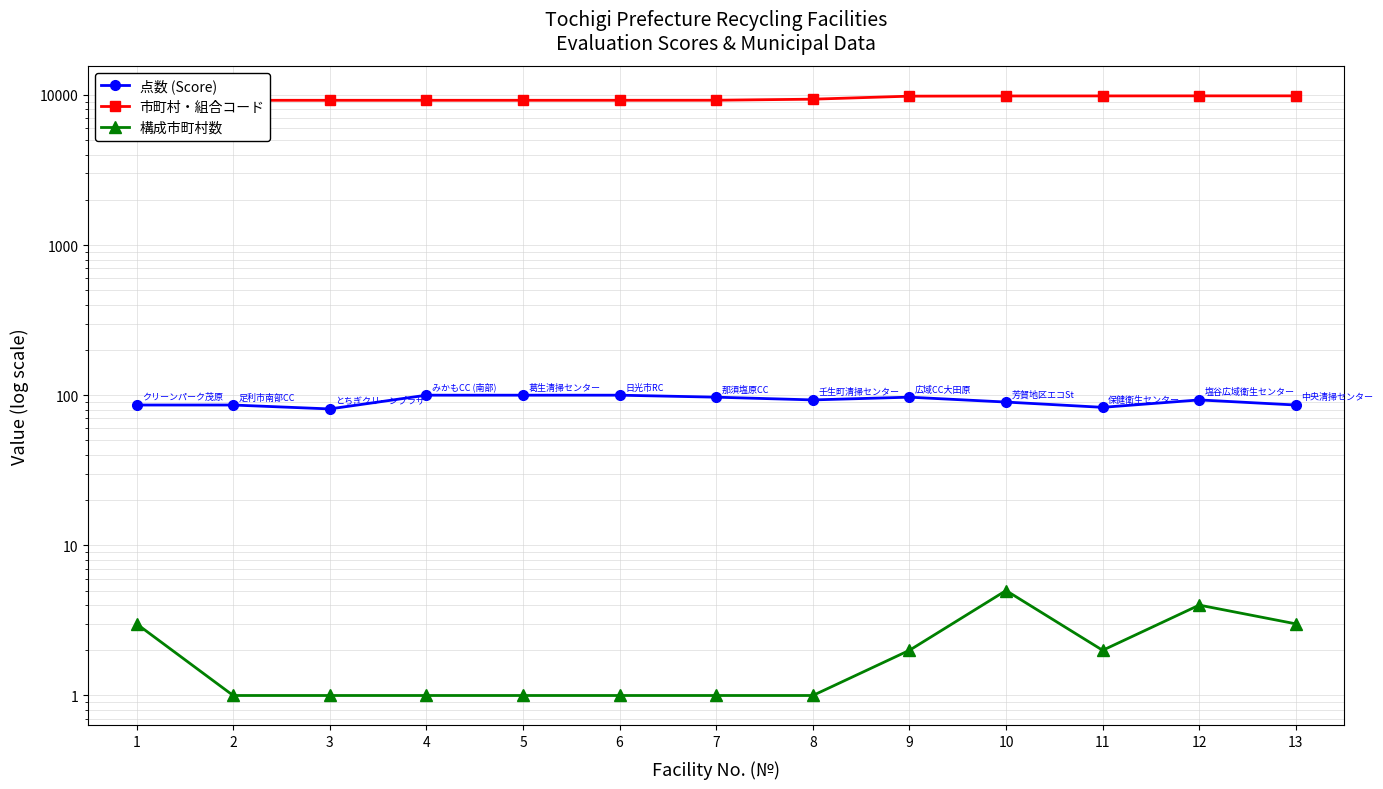

Is the value of 構成市町村数 at 5 greater than the value of 市町村・組合コード at 9?

No